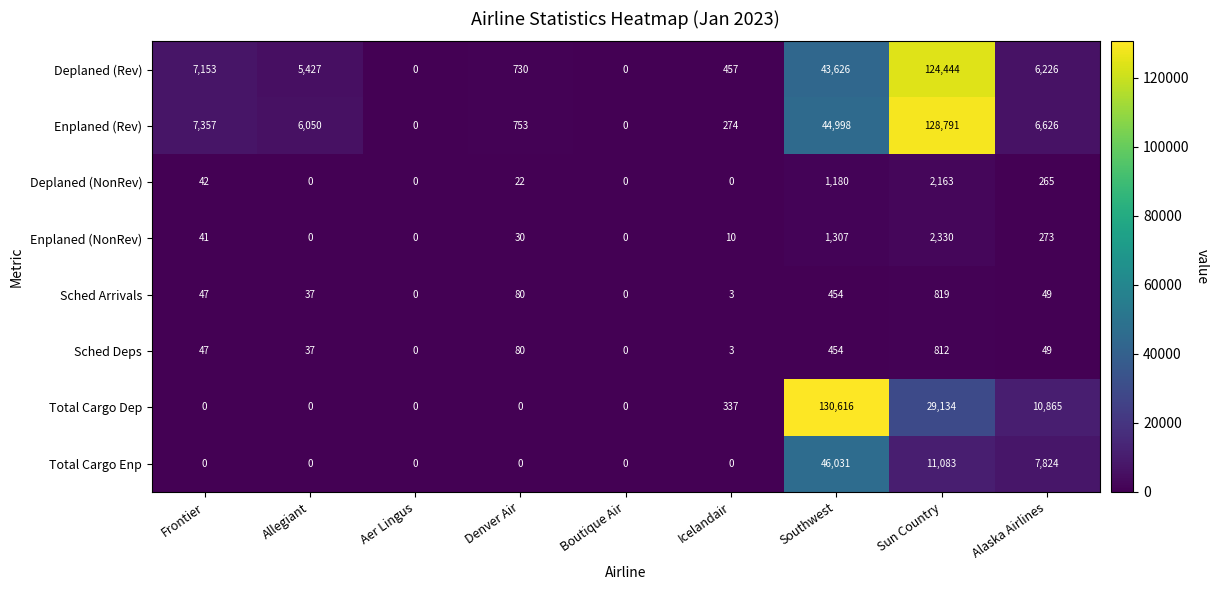

What is the sum of the Enplaned (Rev) values at Boutique Air and Sun Country?

128791